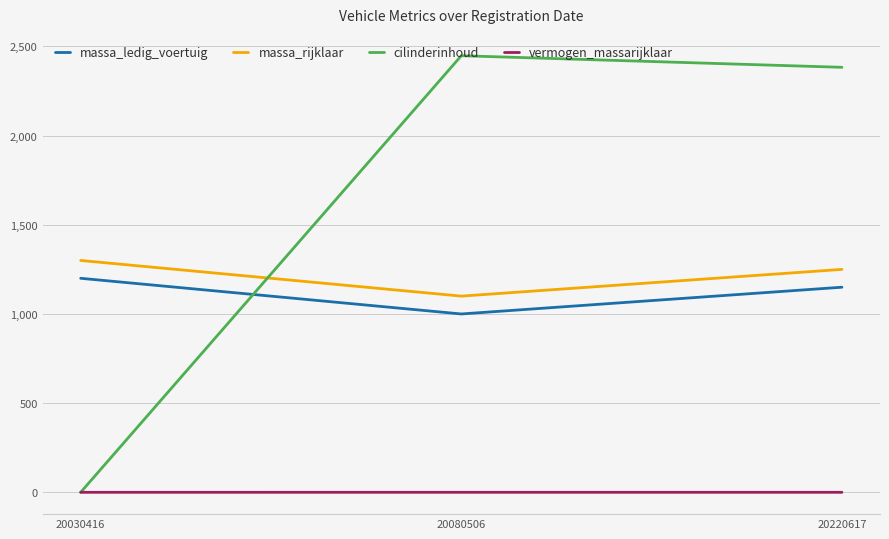

Which series has the widest spread of values?

cilinderinhoud